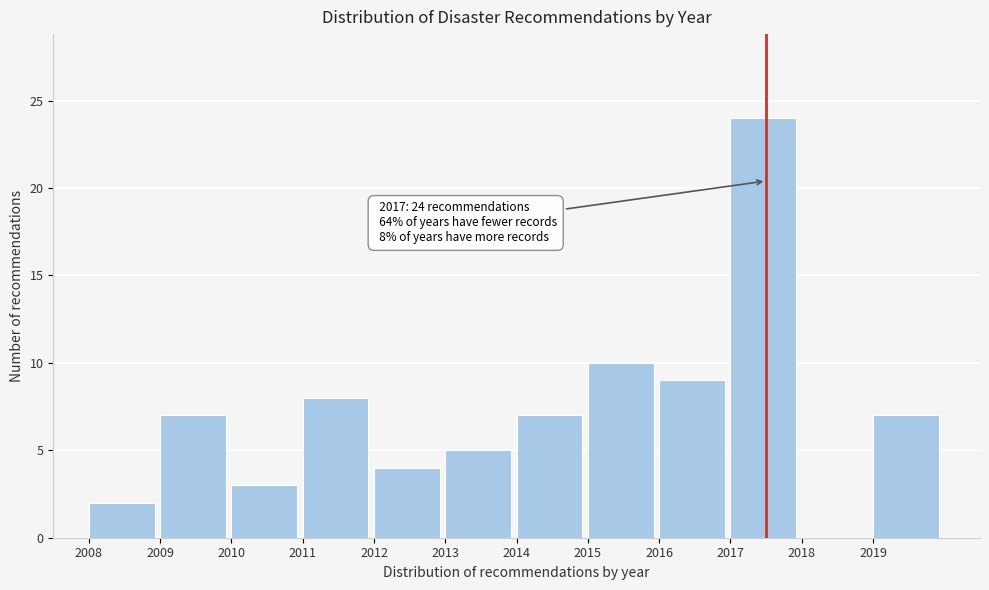

Which range on the x-axis has the tallest bar?

2017 to 2018